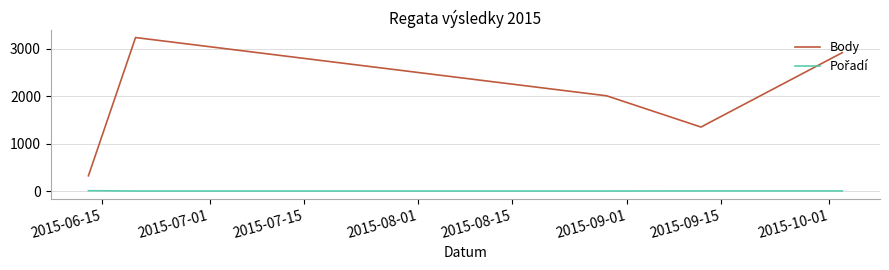

Which series has the largest total across all categories?

Body